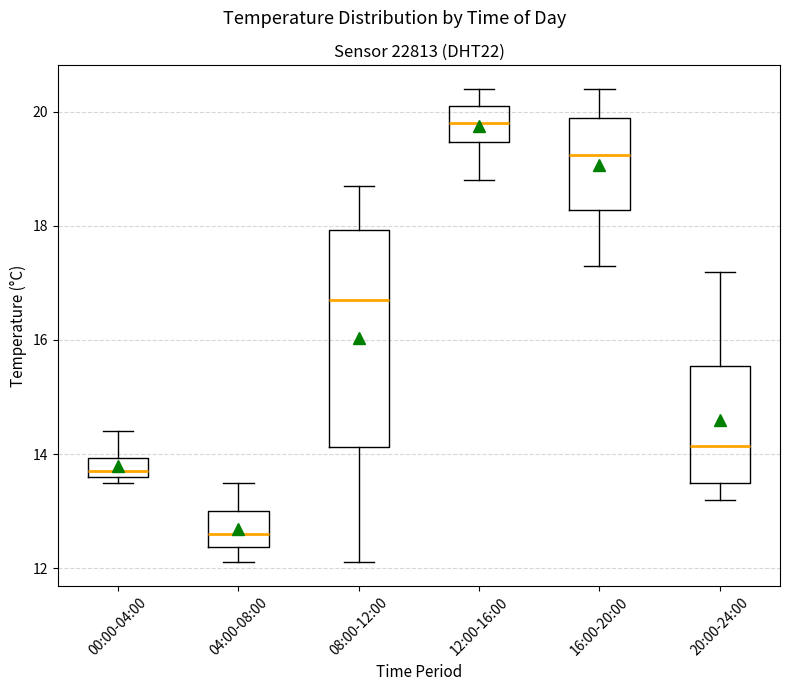

Comparing the boxes themselves (not the whiskers), which one is the tallest?

08:00-12:00